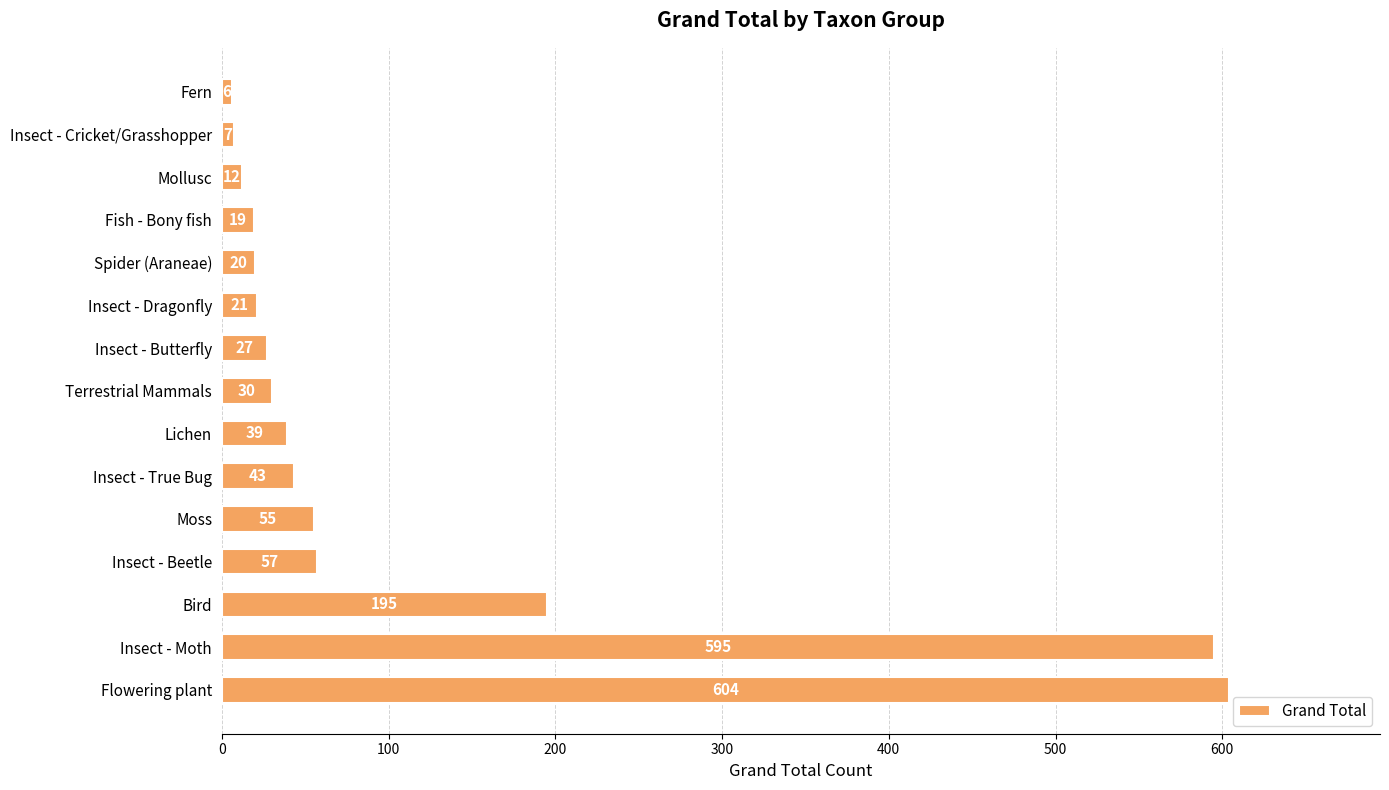

List the labels in order of value, smallest first.

Fern, Insect - Cricket/Grasshopper, Mollusc, Fish - Bony fish, Spider (Araneae), Insect - Dragonfly, Insect - Butterfly, Terrestrial Mammals, Lichen, Insect - True Bug, Moss, Insect - Beetle, Bird, Insect - Moth, Flowering plant